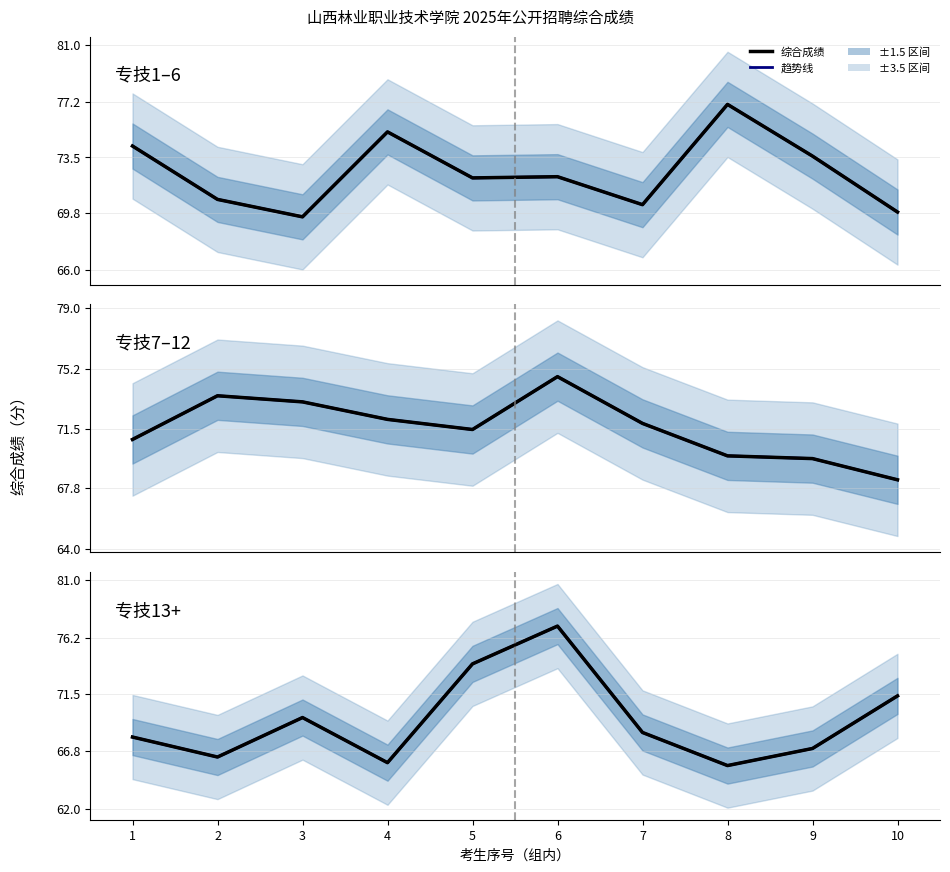

What is the highest value of the 综合成绩 series?

77.2